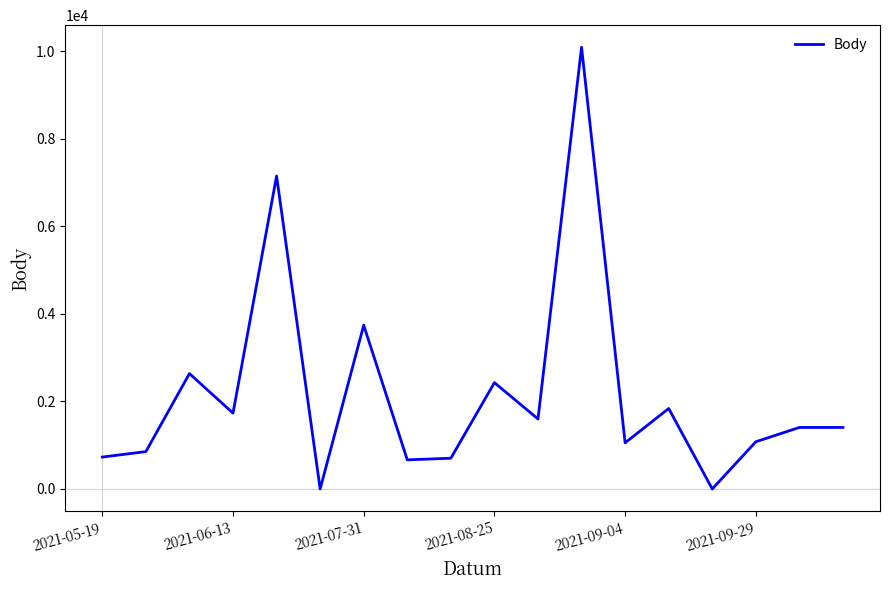

What is the maximum value shown in the chart?

10096